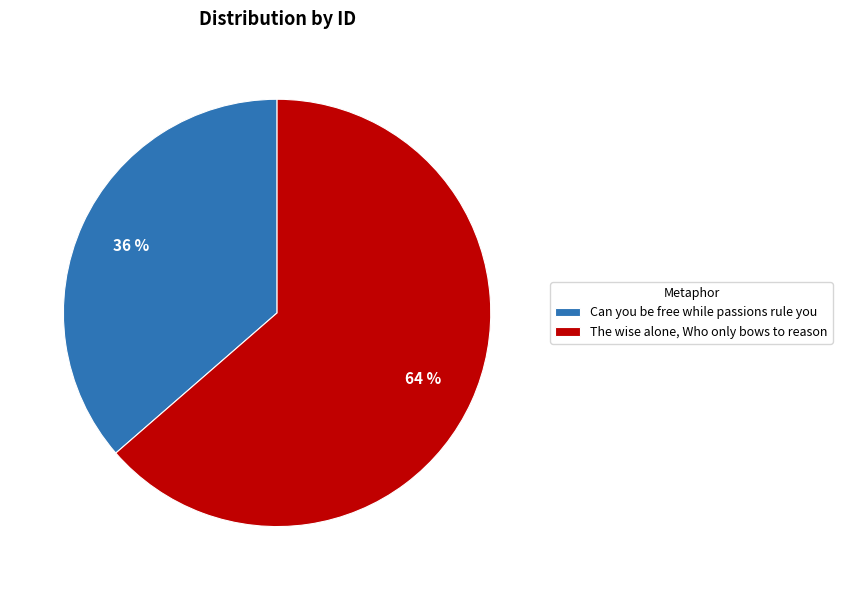

The Can you be free while passions rule you slice represents 36% of the pie. True or false?

True